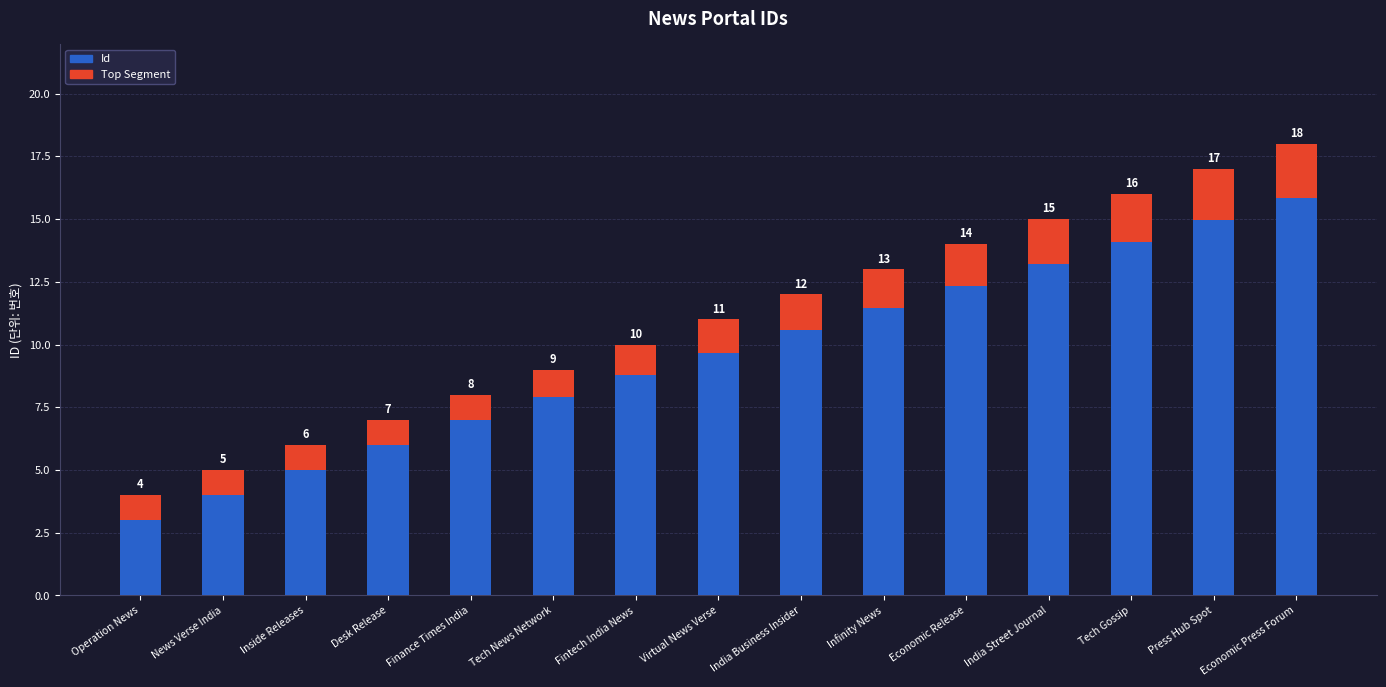

What are all the series names shown in the legend?

Id, Top Segment